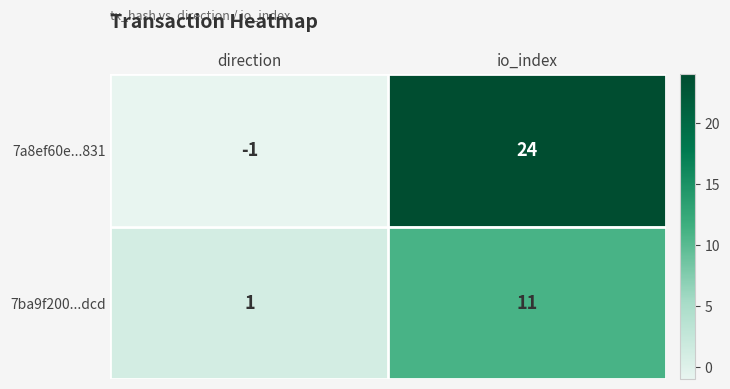

Is the value of 7ba9f200...dcd at direction greater than the value of 7a8ef60e...831 at io_index?

No